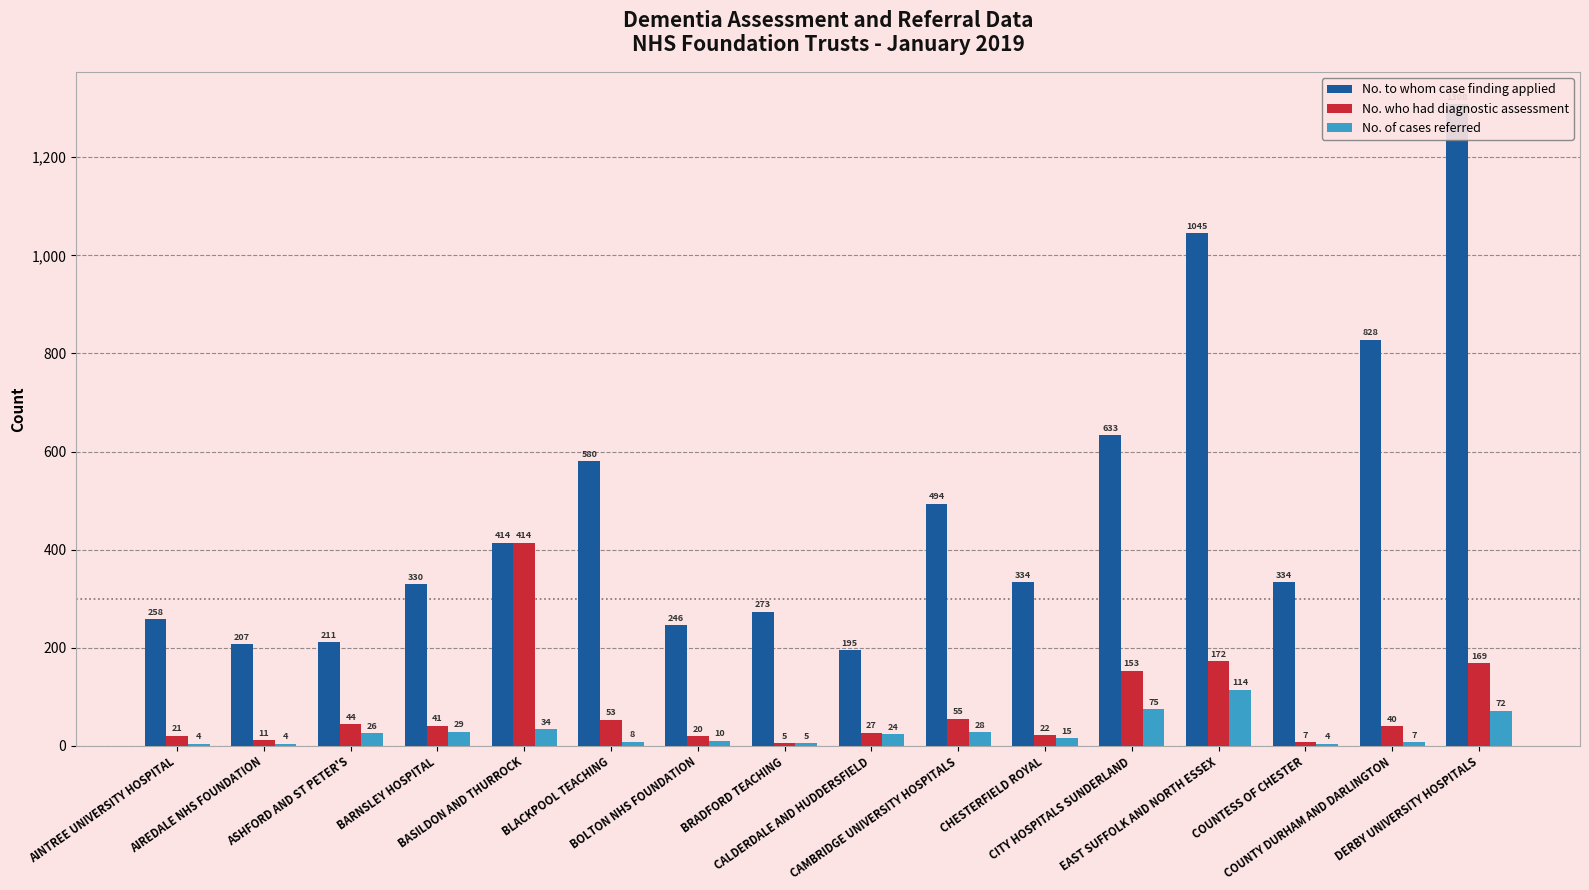

Does the chart contain stacked bars?

No